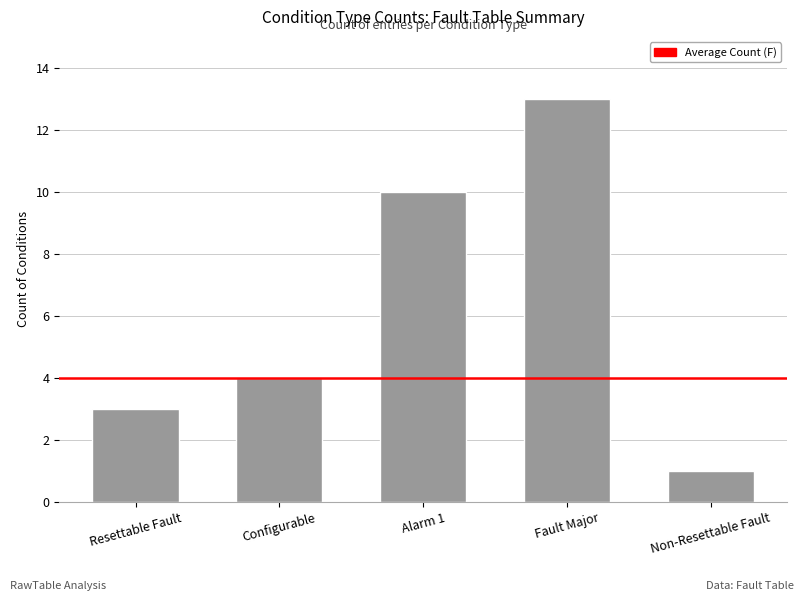

What is the difference between the values at Non-Resettable Fault and Configurable?

3